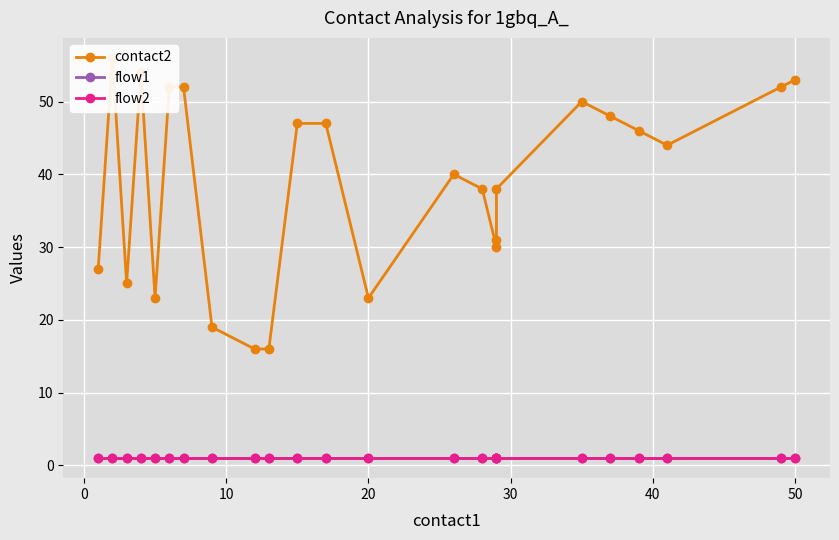

True or false: contact2 and flow1 cross at least once.

False